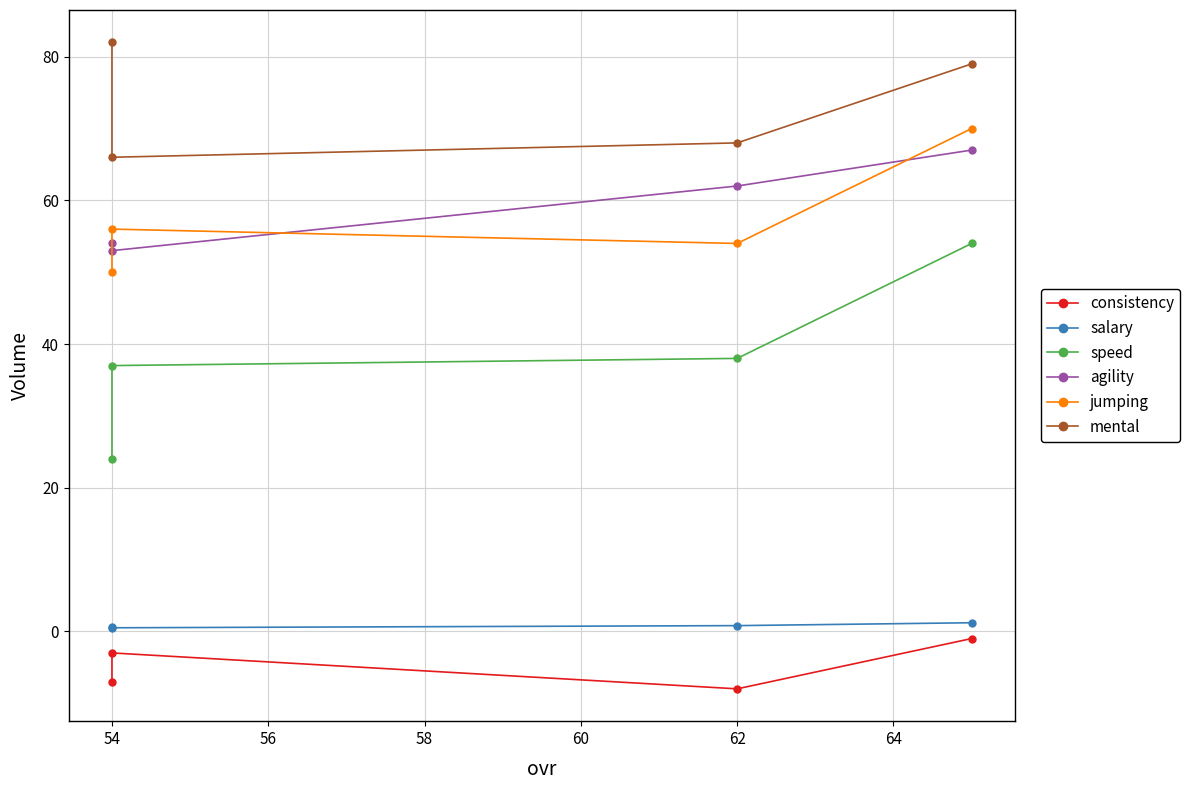

The consistency series shows -1.6 at 52. True or false?

False